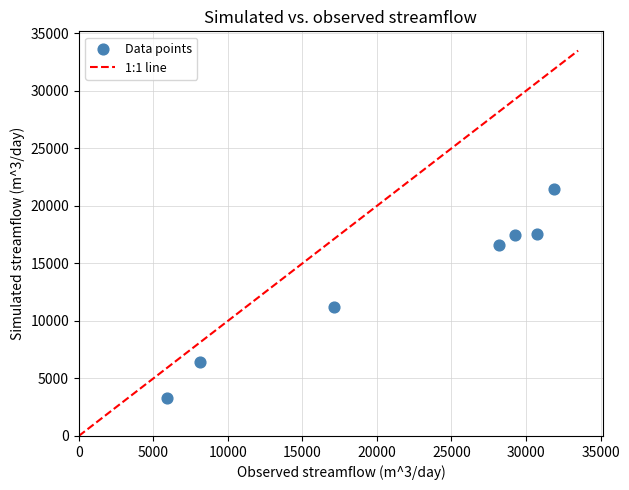

What Y value in the scatter plot is closest to 12375?

11173.3